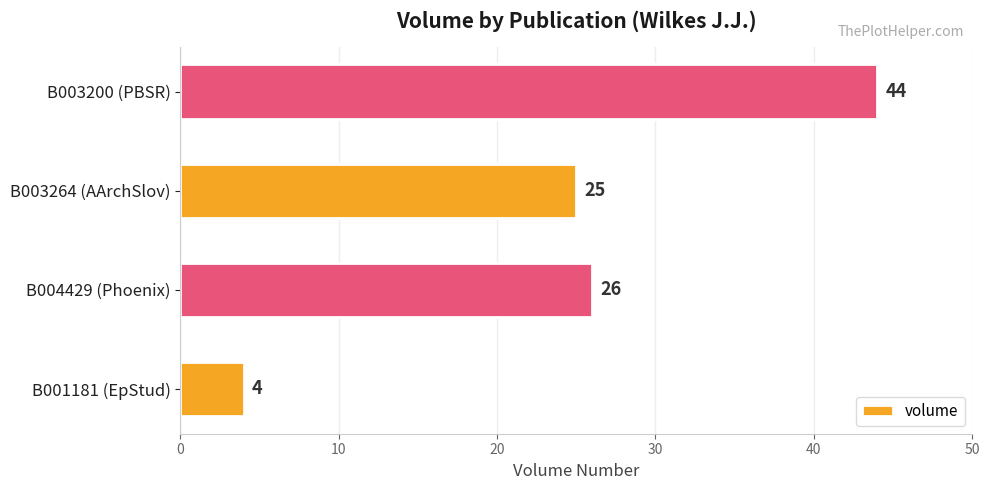

How many series are shown in this chart?

1